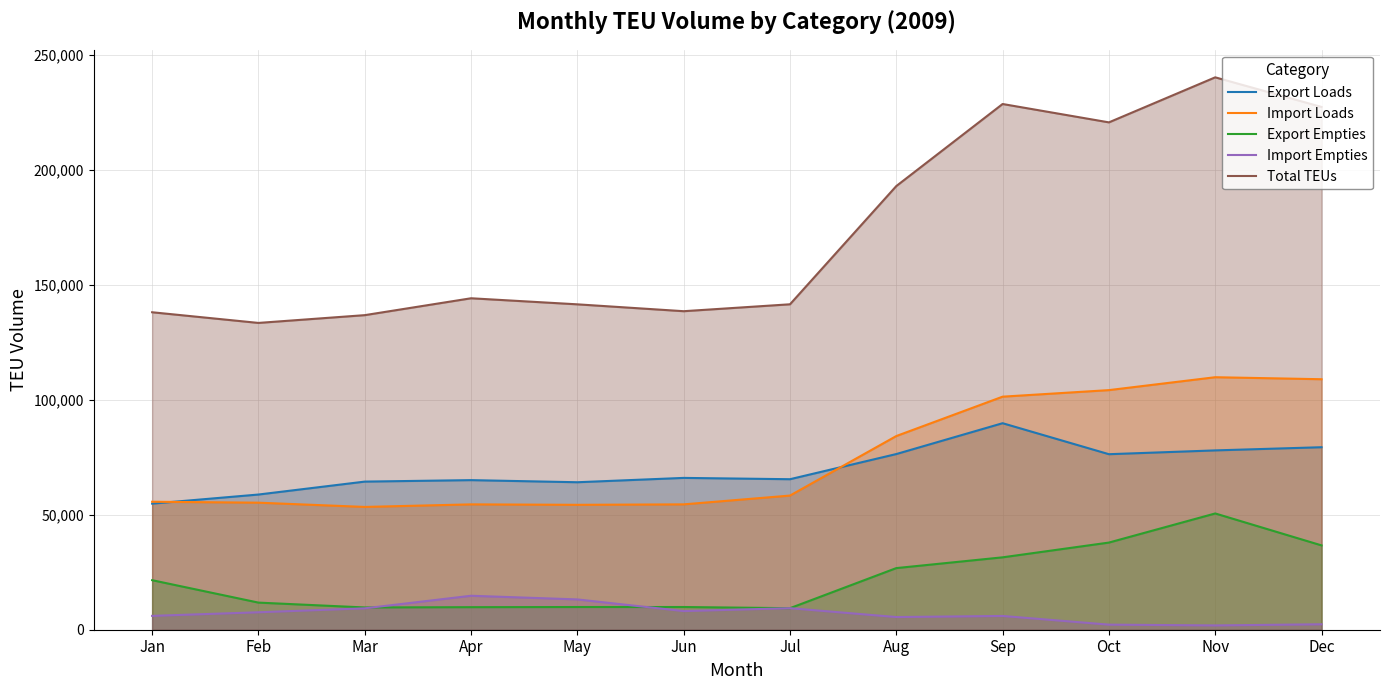

Which category has the lowest value in the Export Loads series?

Jan